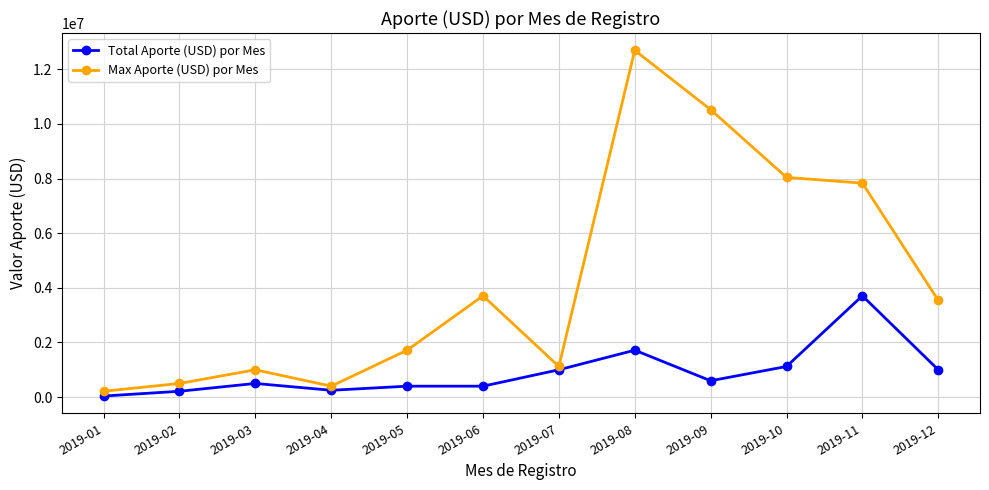

List the series in order of their peak value, highest first.

Max Aporte (USD) por Mes, Total Aporte (USD) por Mes